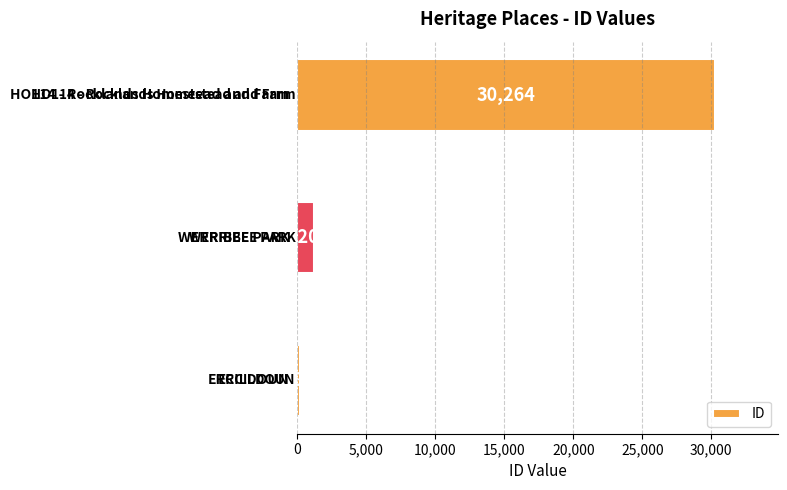

What is the difference between the maximum and minimum values?

30080